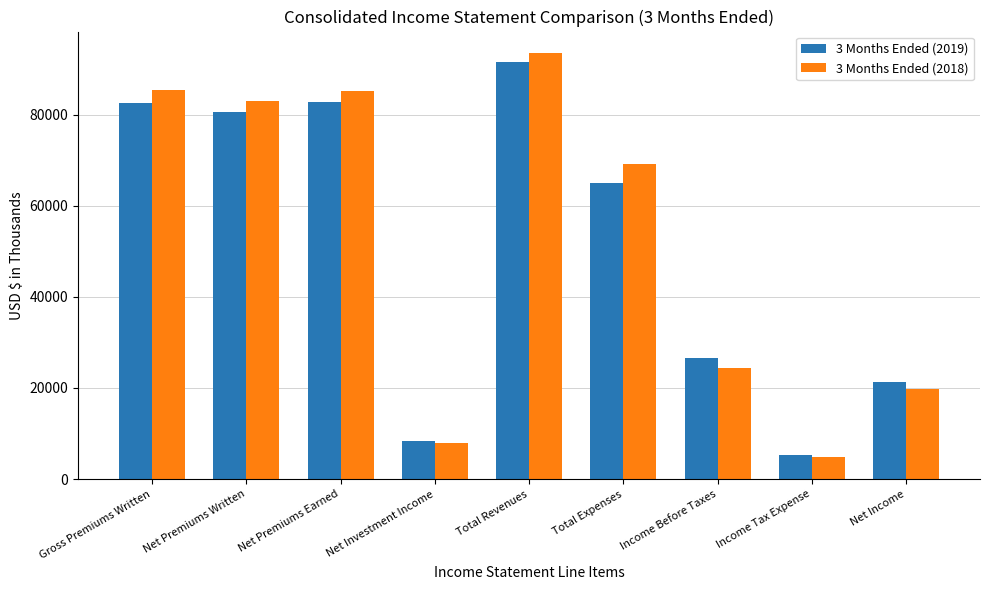

What is the value of the 3 Months Ended (2018) bar at the 8th from the left?

4759